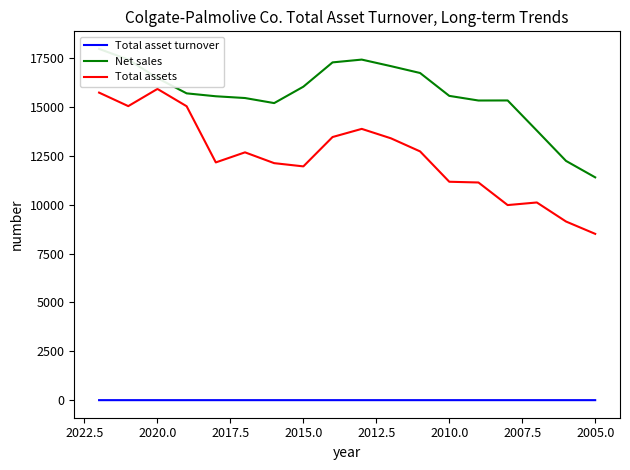

How many values in the Total assets series exceed 12676?

8